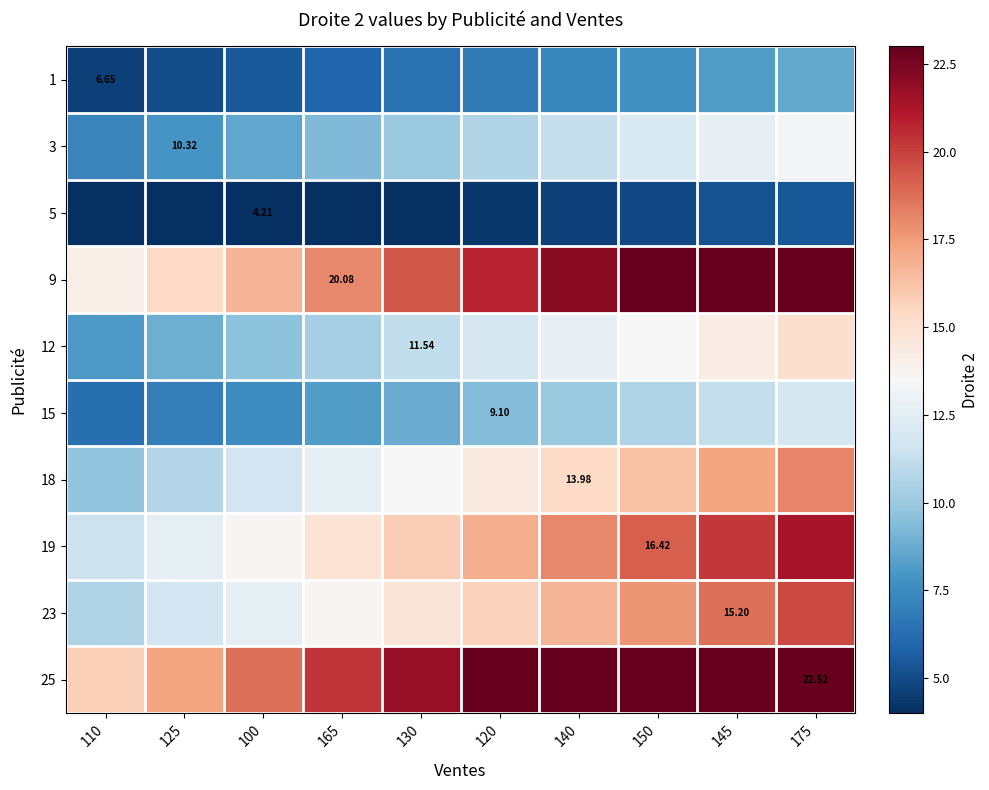

Is the value of 18 at 140 greater than the value of 5 at 100?

Yes